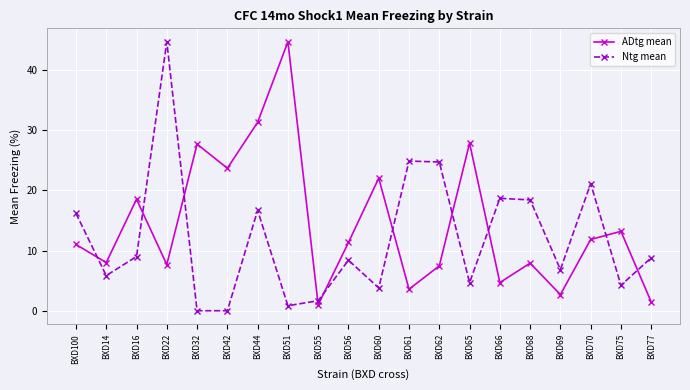

In ADtg mean, how many points are higher than both neighbors (excluding endpoints)?

7